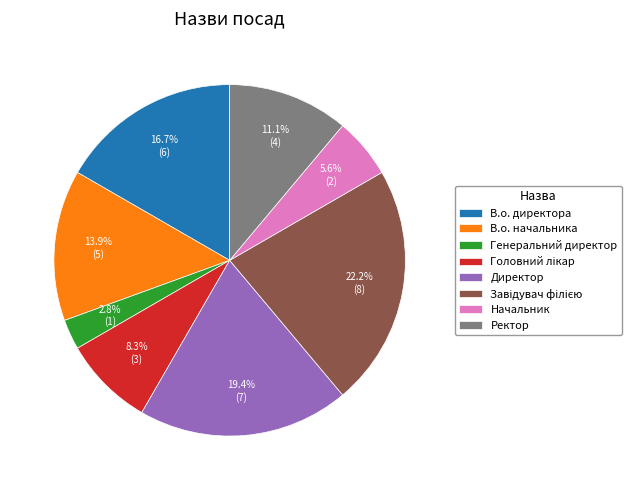

Is it true that Генеральний директор is 3% of the pie?

True